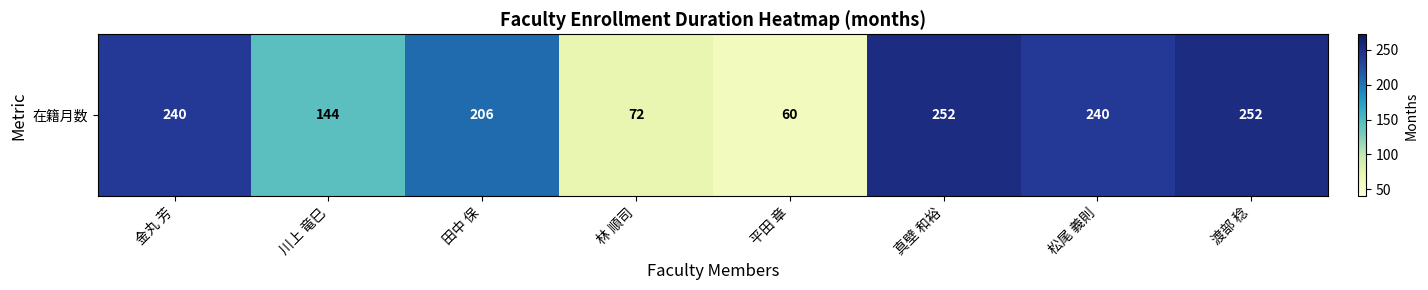

Reading left to right, extract all data points from this chart.

240	144	206	72	60	252	240	252